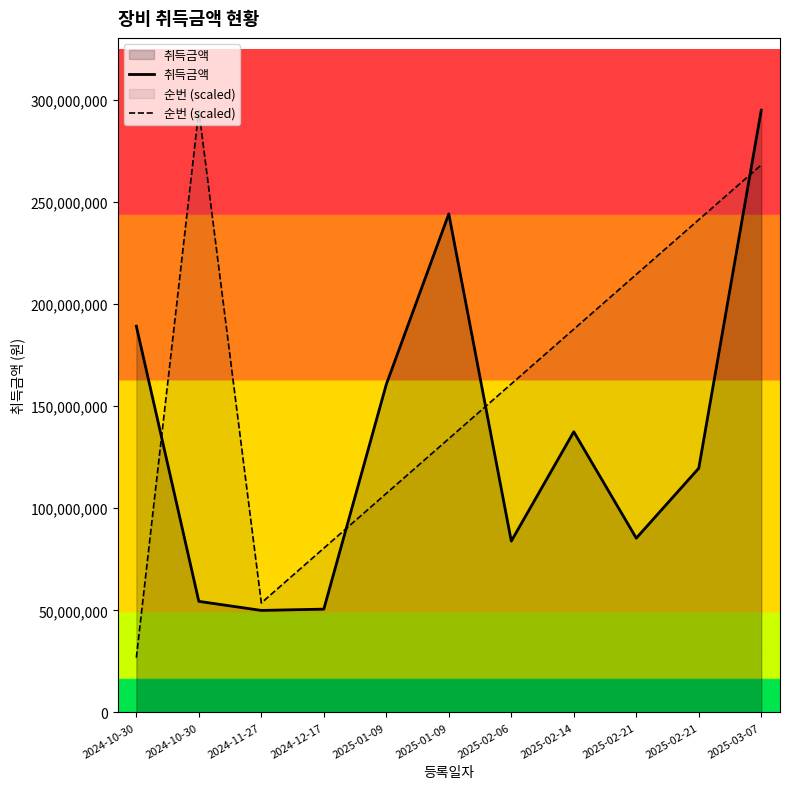

At which label is 순번 (scaled) closest to 160909090?

2025-02-06